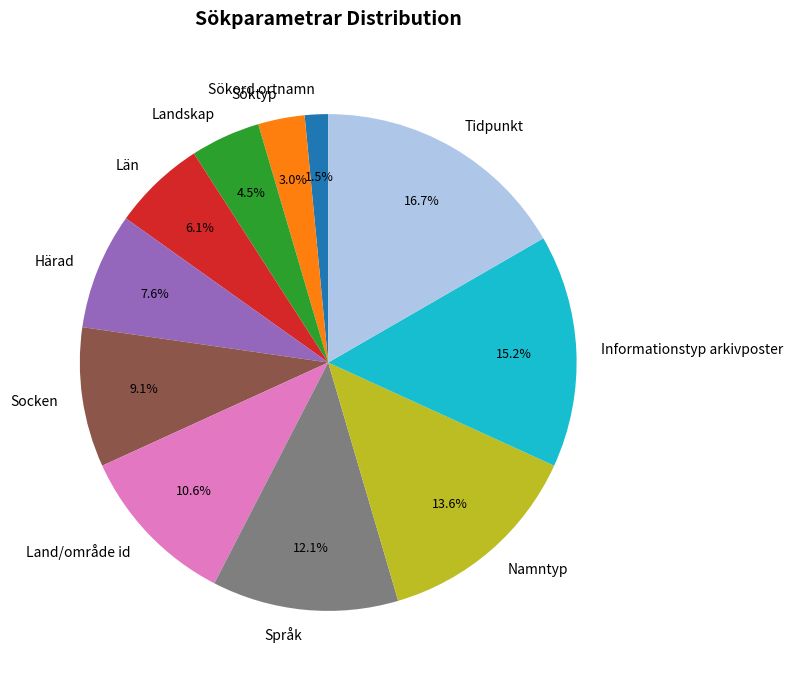

Which category has the biggest portion of the pie?

Tidpunkt